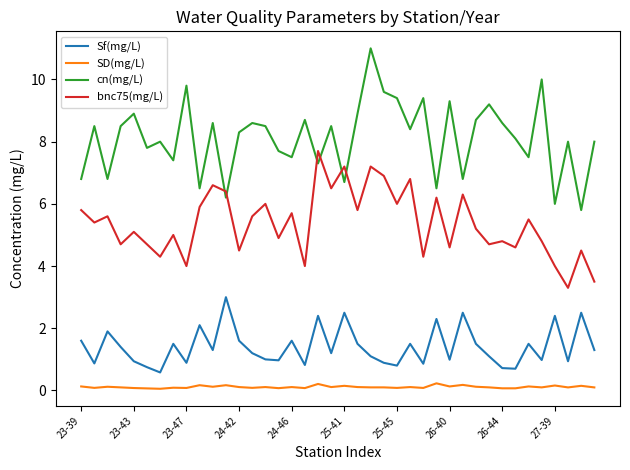

What is the difference between the maximum and minimum values in the cn(mg/L) series?

5.2